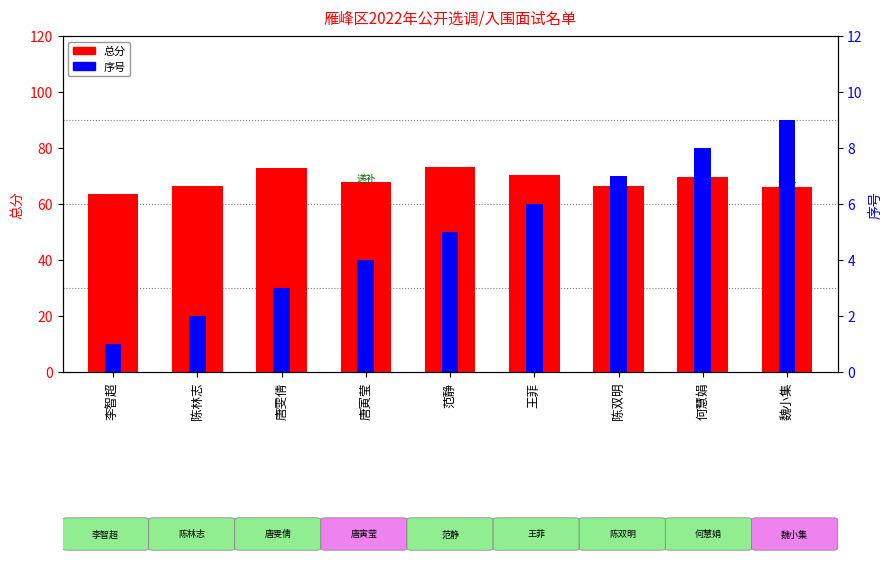

Is it true that 总分 equals 70.3 at 王菲?

True